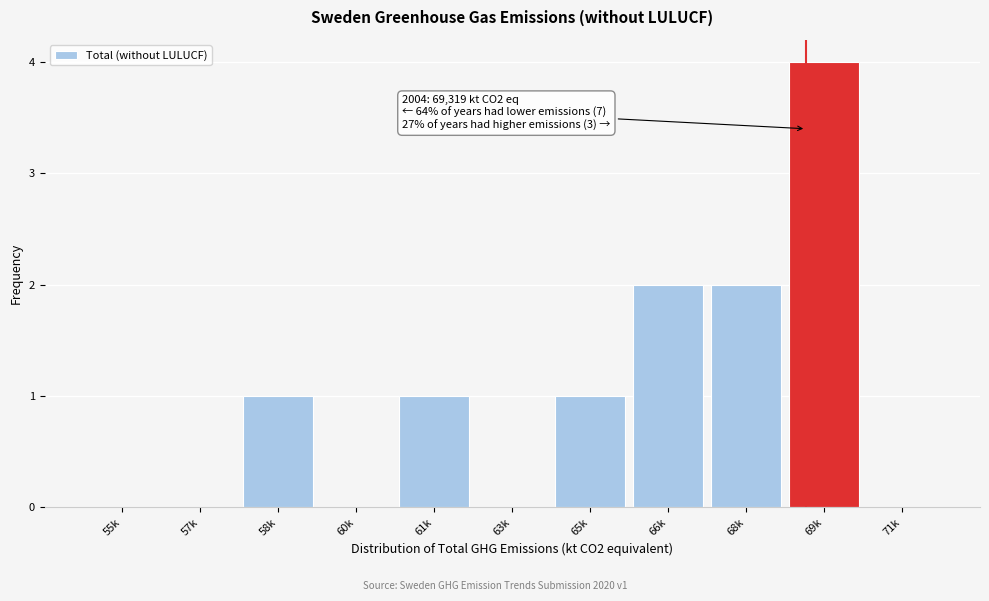

Reading left to right, transcribe all the data shown in this chart.

55k=0	57k=0	58k=1	60k=0	61k=1	63k=0	65k=1	66k=2	68k=2	69k=4	71k=0